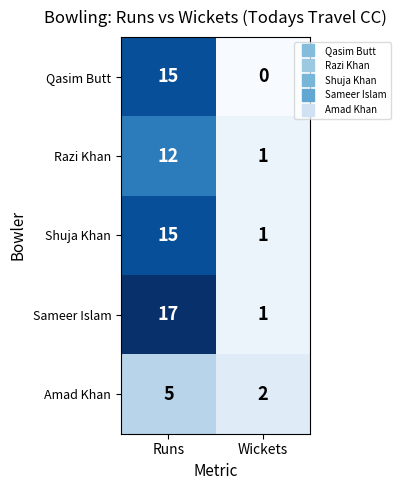

Reading right to left, extract all data points from this chart.

Qasim Butt: 0	15
Razi Khan: 1	12
Shuja Khan: 1	15
Sameer Islam: 1	17
Amad Khan: 2	5